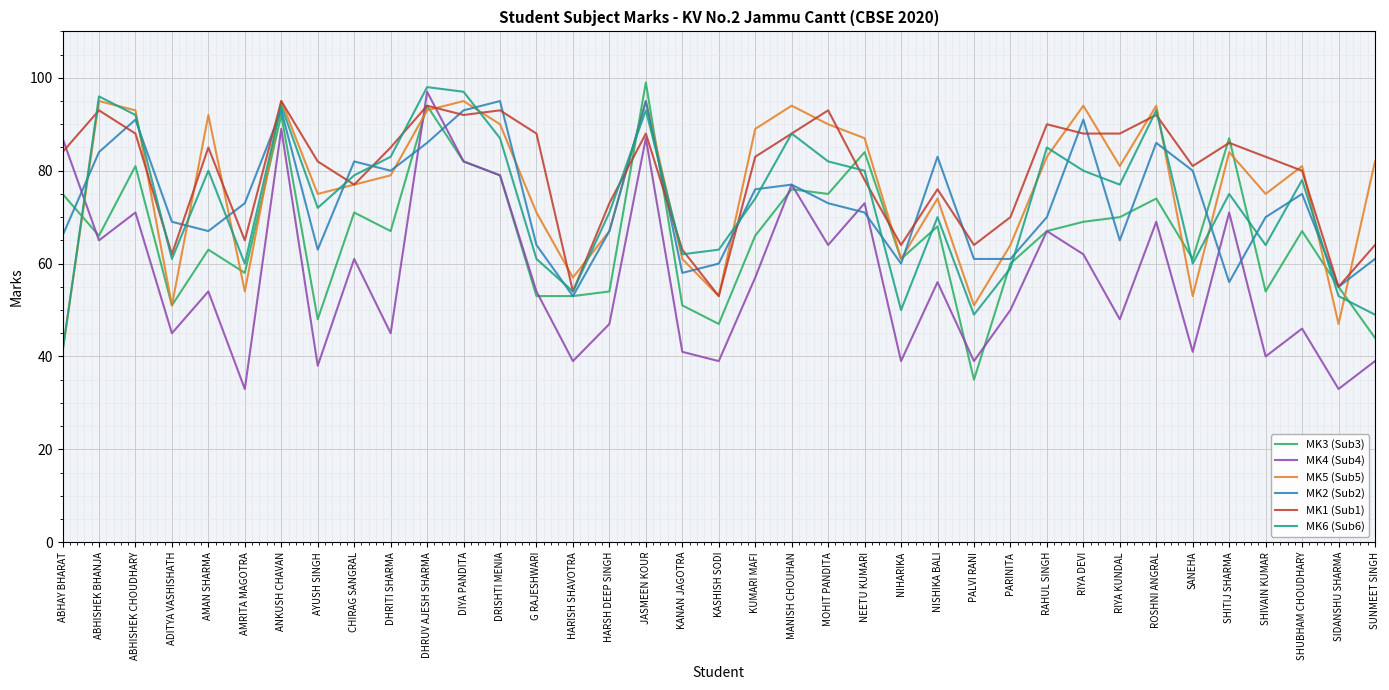

What is the difference between the highest and lowest values at G RAJESHWARI?

35